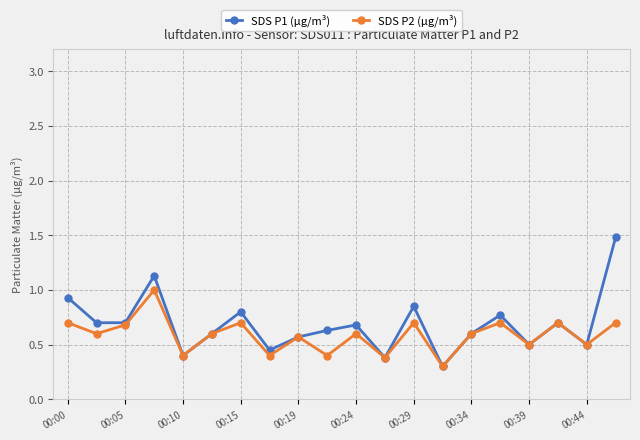

List the series in order of their peak value, highest first.

SDS P1 (µg/m³), SDS P2 (µg/m³)